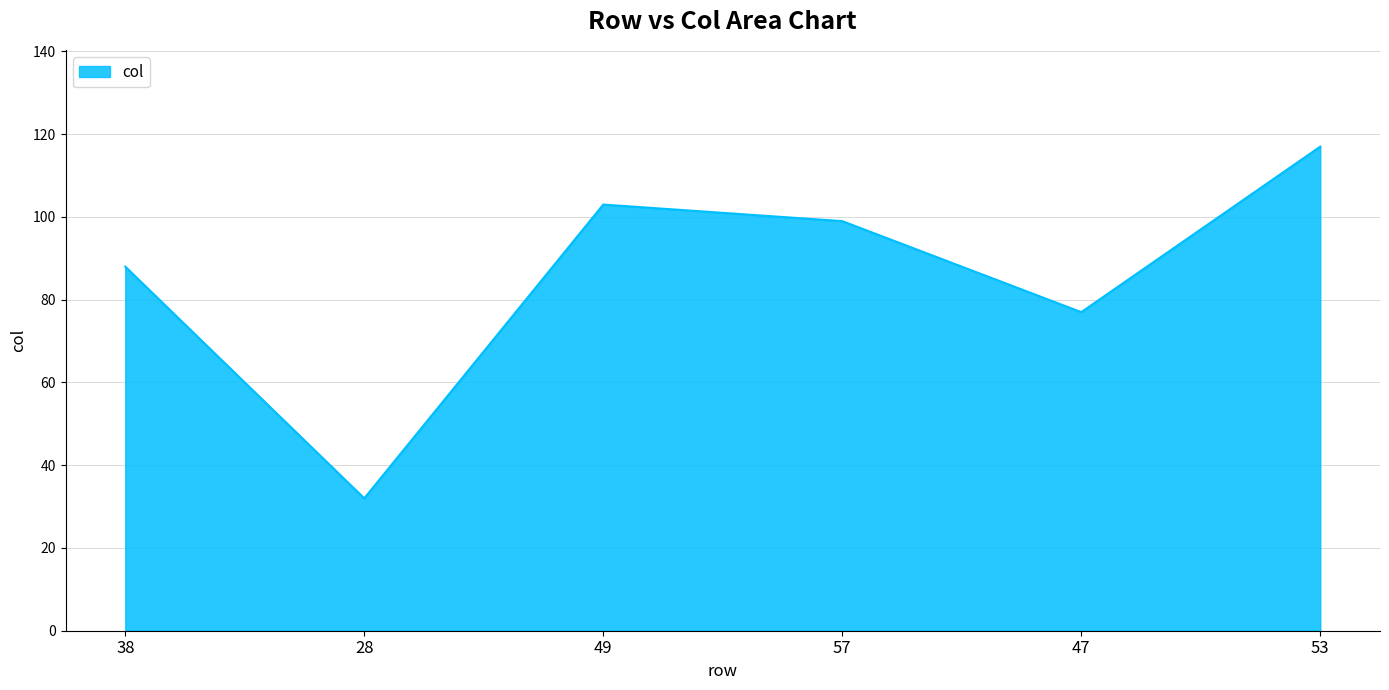

What is the smallest value displayed?

32